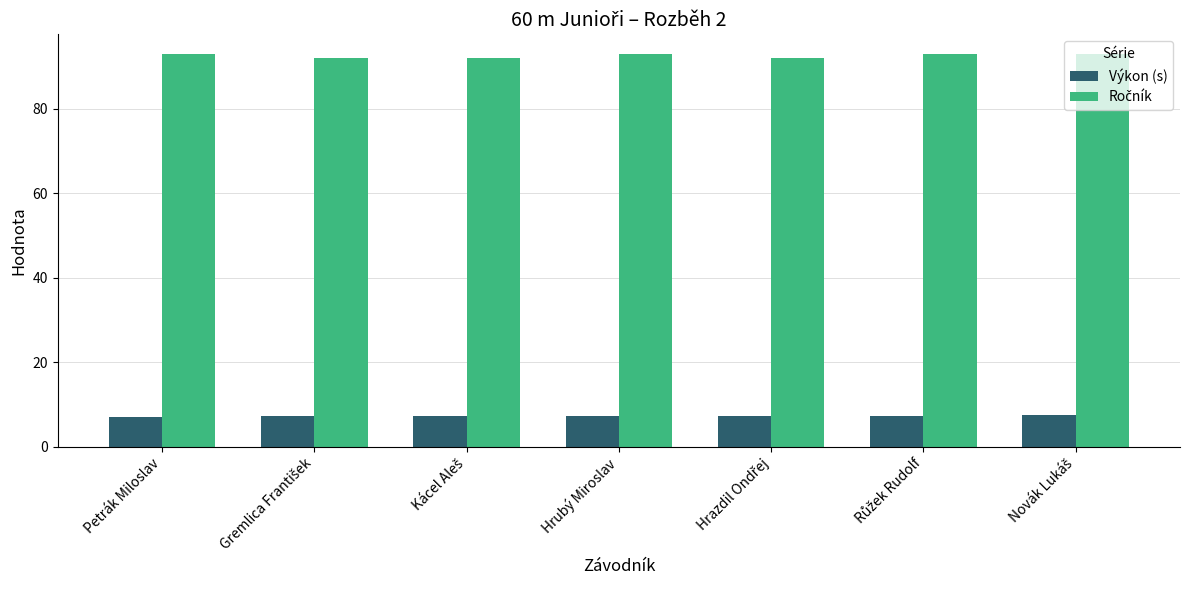

How many data points does each series have?

7